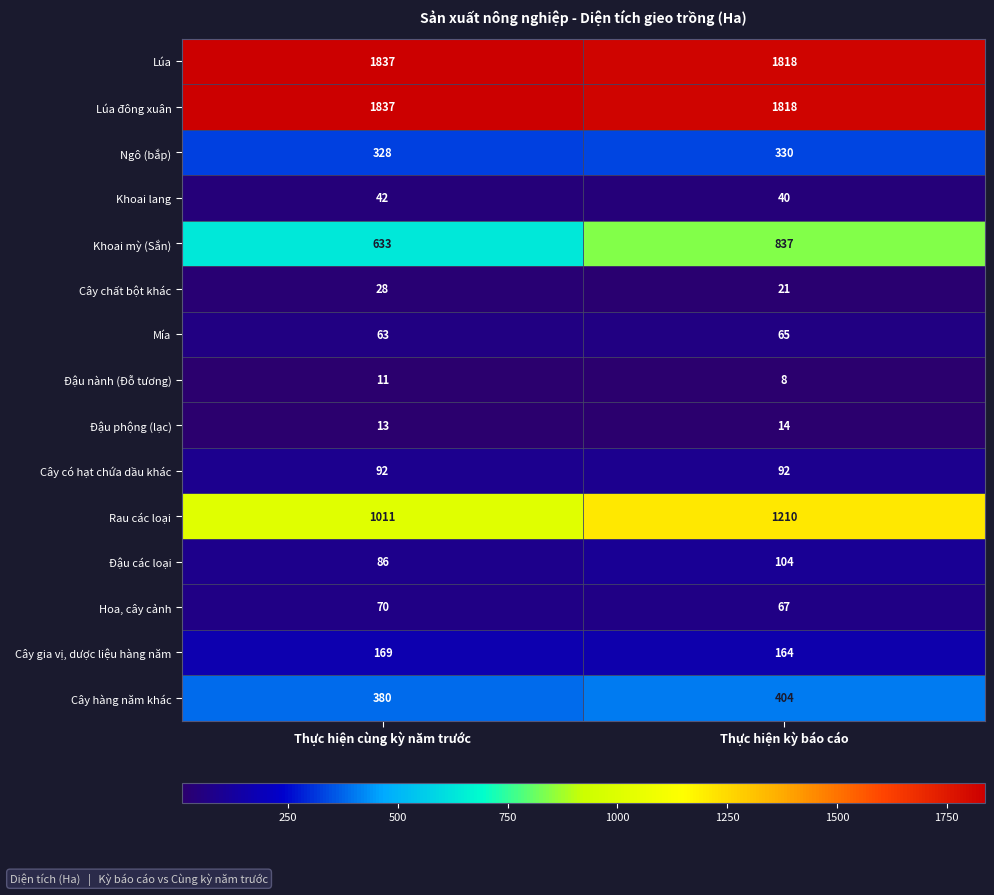

What is the total value across all series at Thực hiện cùng kỳ năm trước?

6600